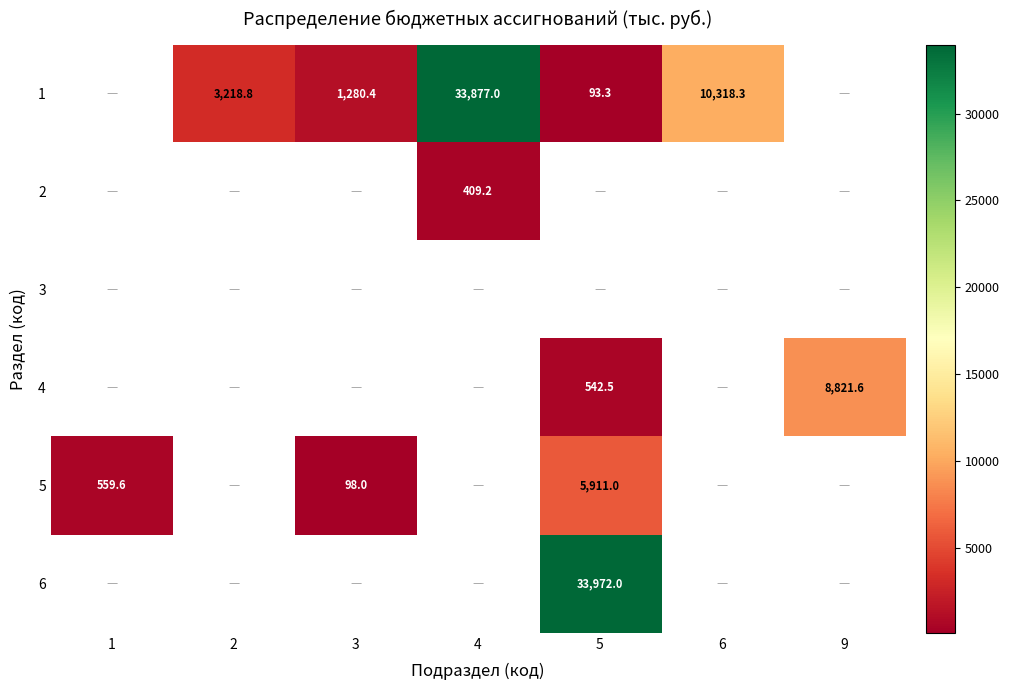

The 1 series shows 10318.3 at 6. True or false?

True